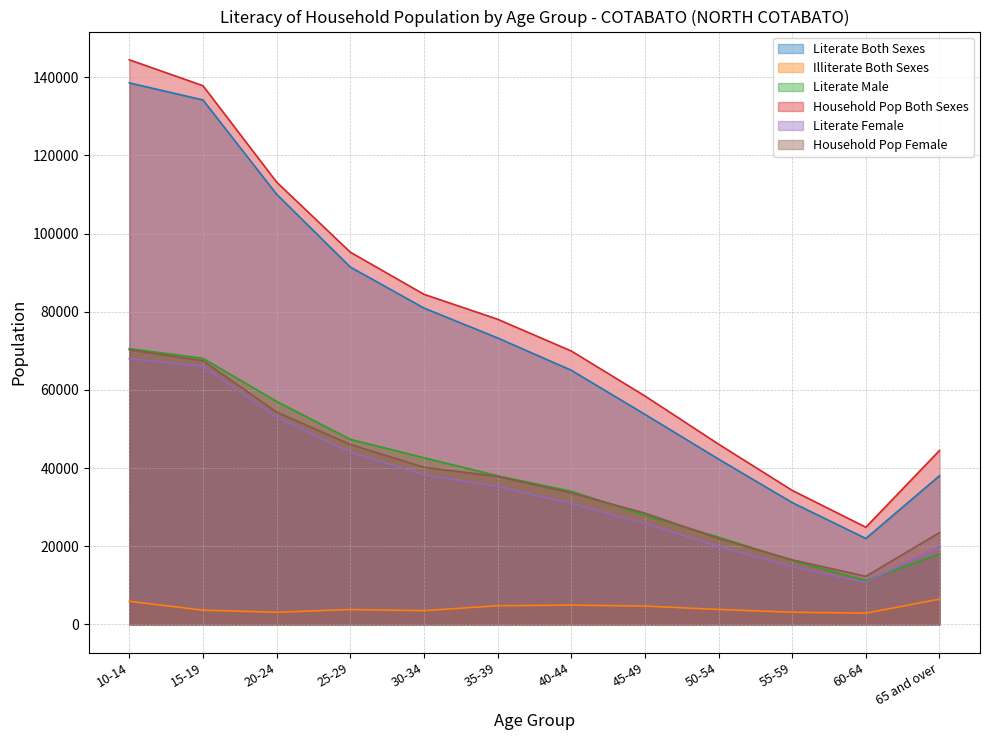

What is the difference between the maximum and minimum values in the Literate Both Sexes series?

116561